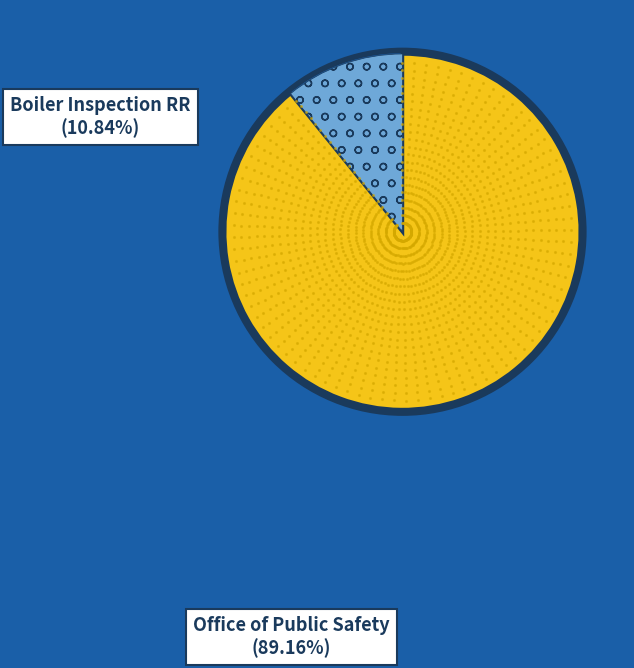

How many segments does this pie chart have?

2